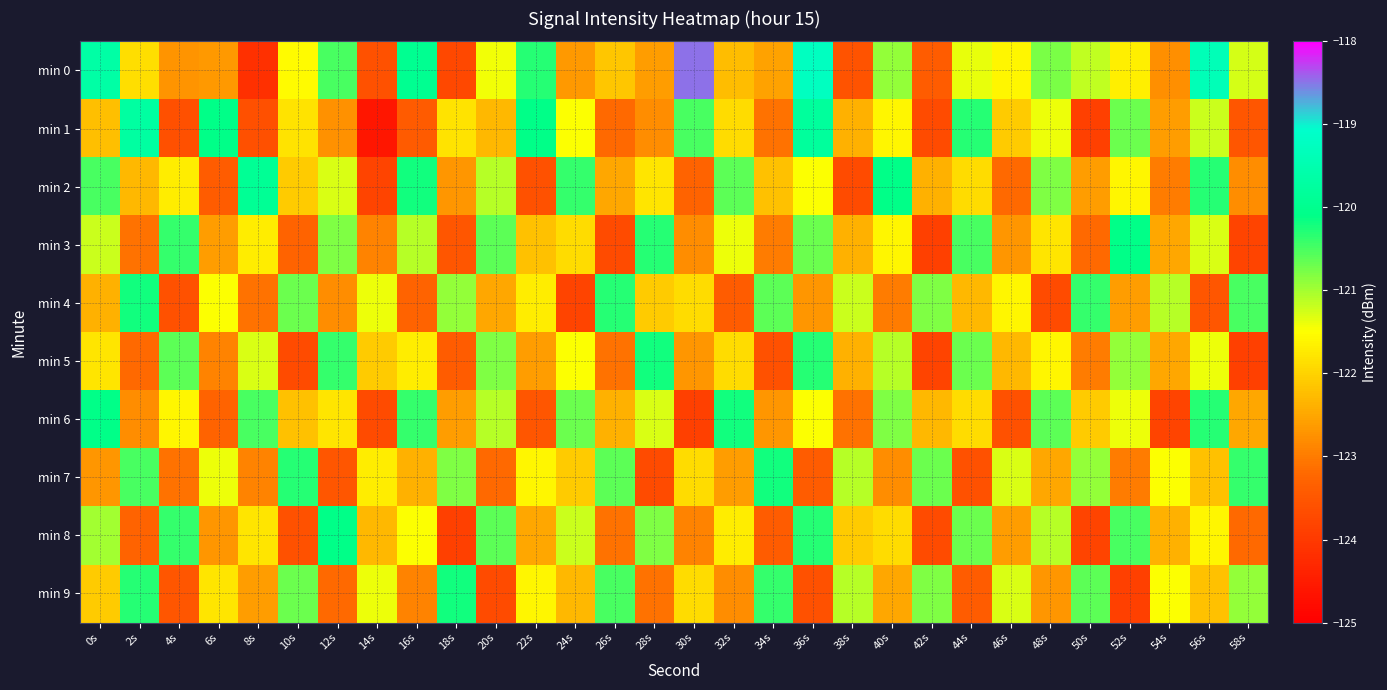

What is the greatest value displayed?

-118.5